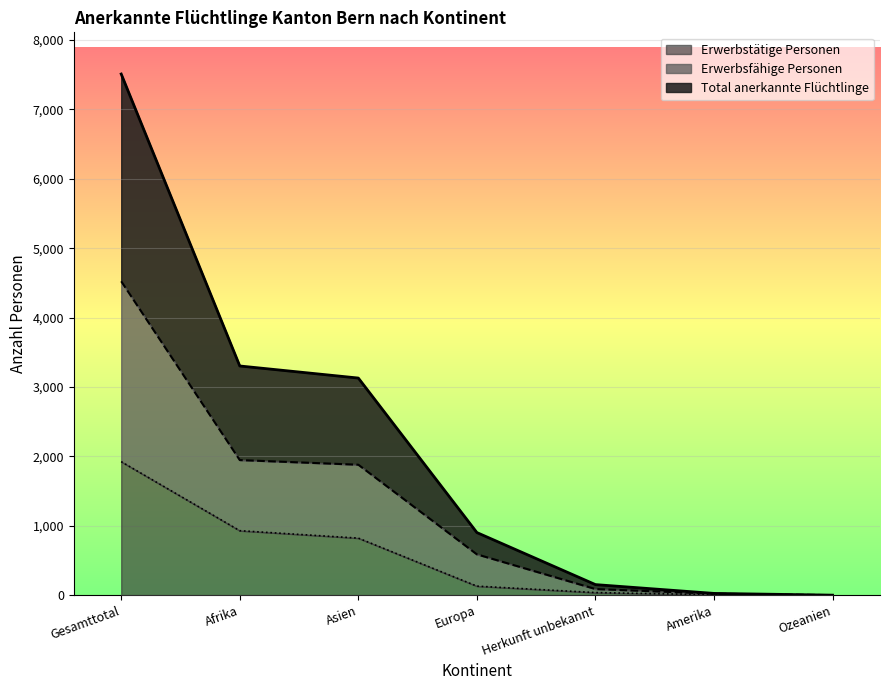

What are all the series names shown in the legend?

Erwerbstätige Personen, Erwerbsfähige Personen, Total anerkannte Flüchtlinge